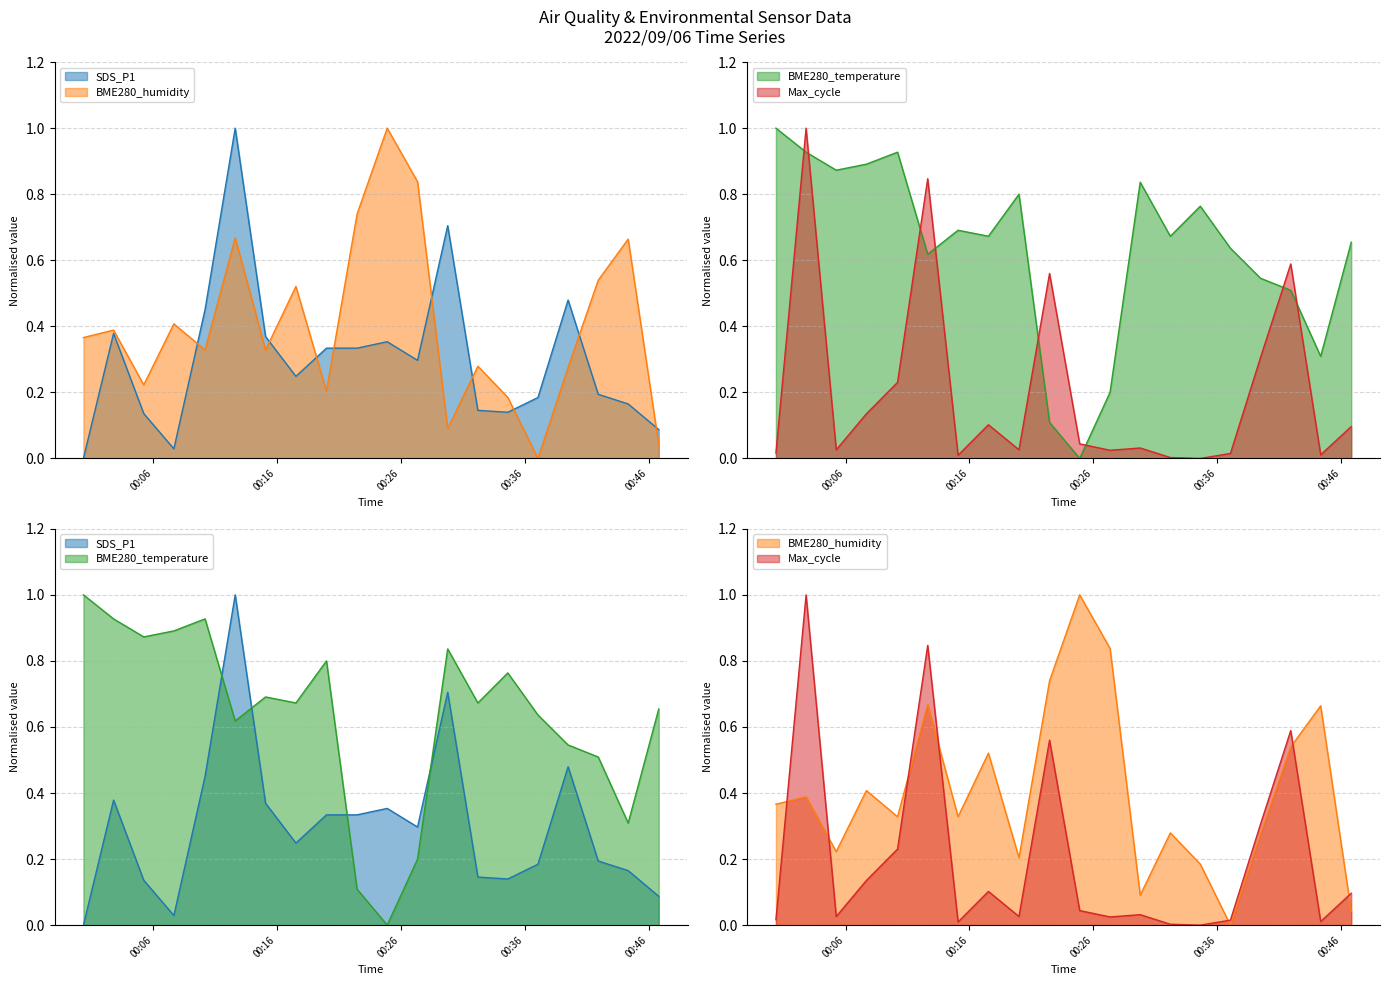

Read the BME280_humidity value at 2022/09/06 00:29:47.

0.1